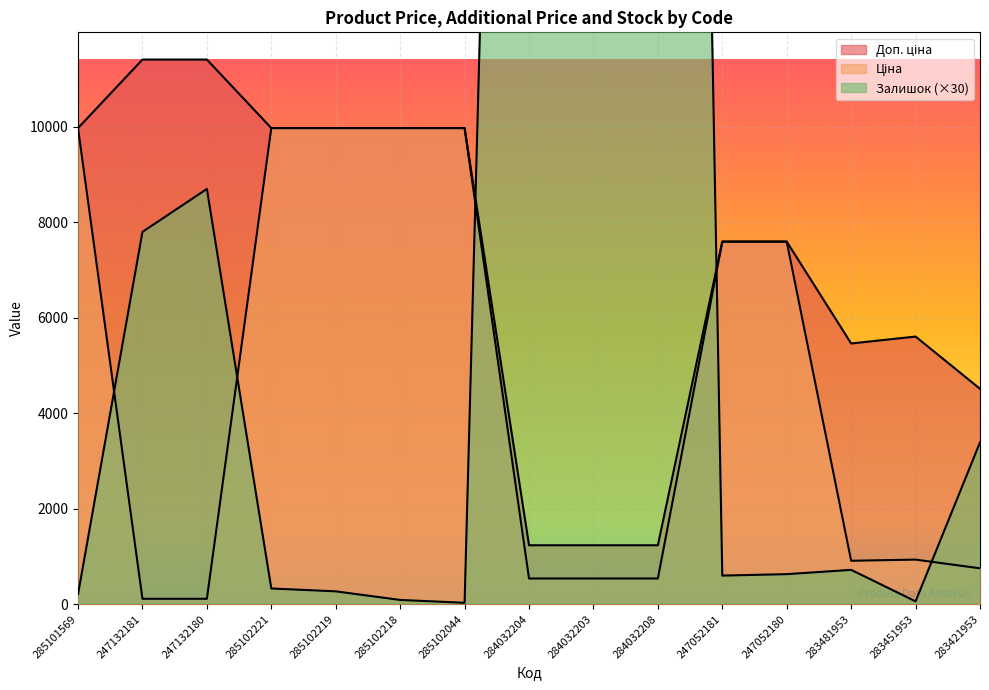

Reading left to right, what are all the values shown in this chart?

Ціна: 9975.0	114.1	114.1	9975.0	9975.0	9975.0	9975.0	539.0	539.0	539.0	7596.5	7596.5	910.4	934.5	752.2
Доп. ціна: 9975.0	11410.0	11410.0	9975.0	9975.0	9975.0	9975.0	1235.4	1235.4	1235.4	7596.5	7596.5	5462.3	5607.2	4513.3
Залишок: 210.0	7800.0	8700.0	330.0	270.0	90.0	30.0	50310.0	53580.0	72570.0	600.0	630.0	720.0	60.0	3390.0